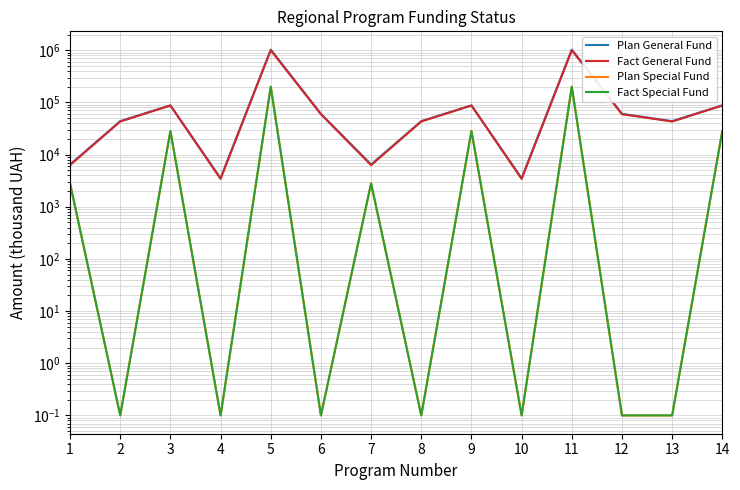

Is this an area chart (filled region under the line)?

No